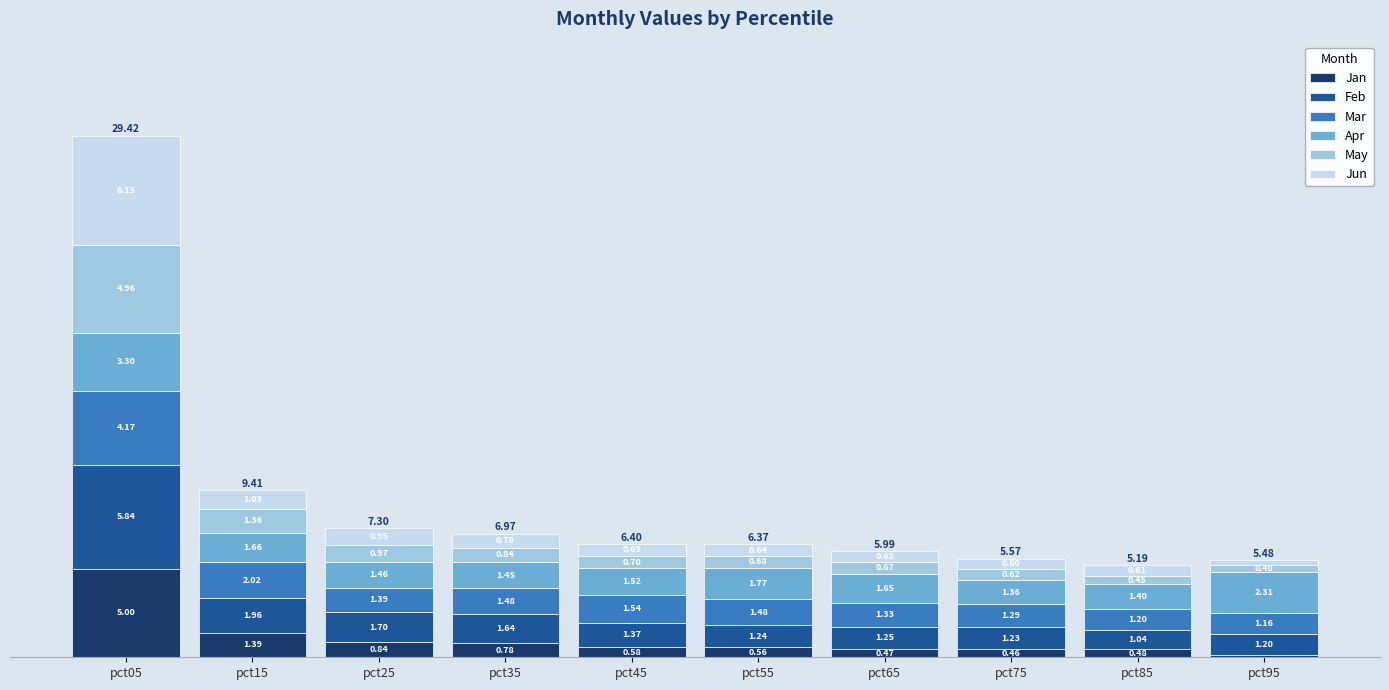

At which category is the sum across all series the highest?

pct05